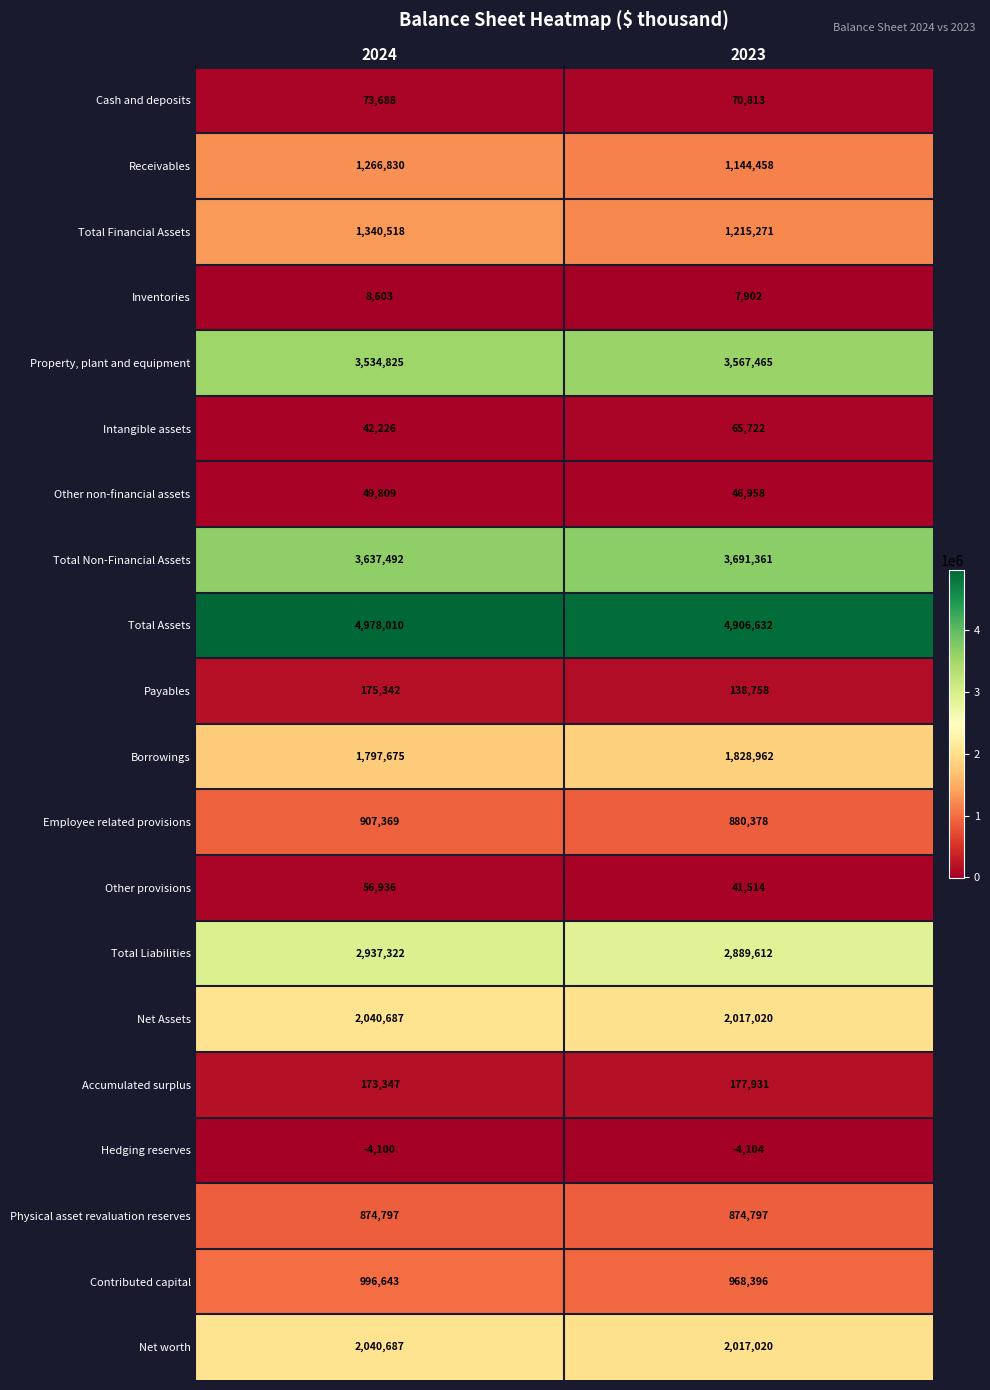

Which category has the lowest value in the Other provisions series?

2023